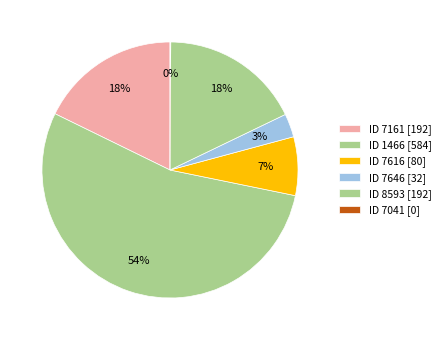

Is there a majority slice in this chart?

Yes